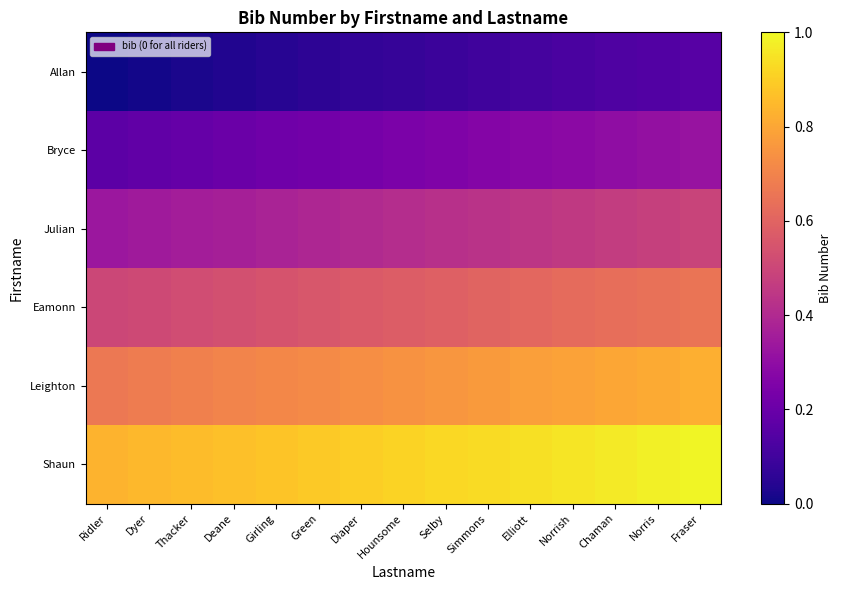

How many series are shown in this chart?

6